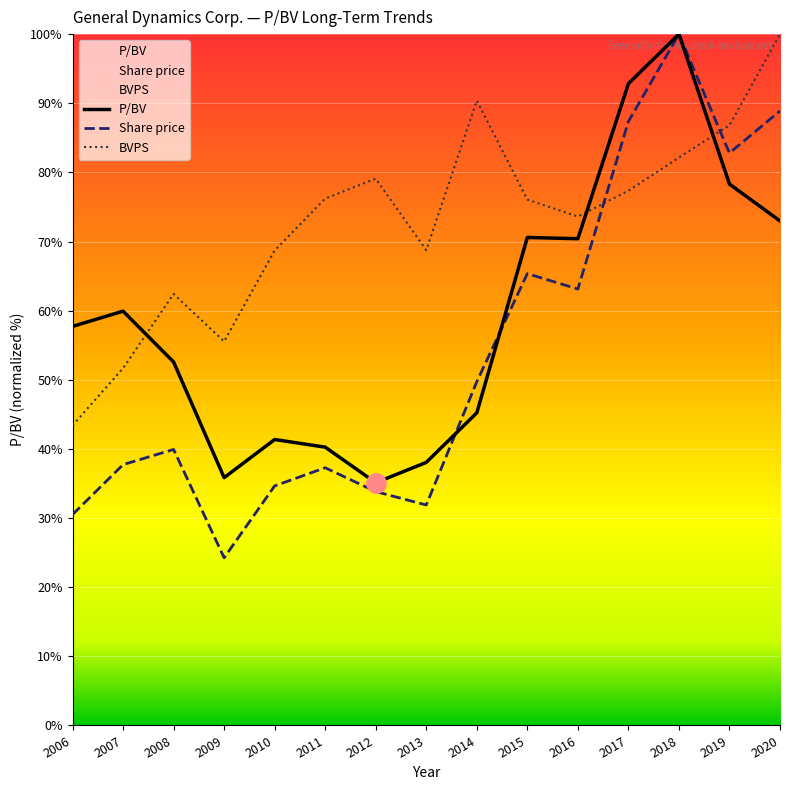

At which label does P/BV first exceed 57?

2006